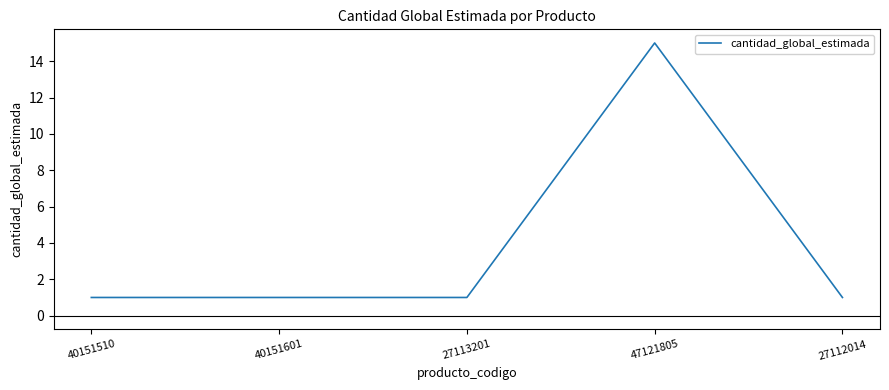

What is the change in value from 27113201 to 47121805?

+14